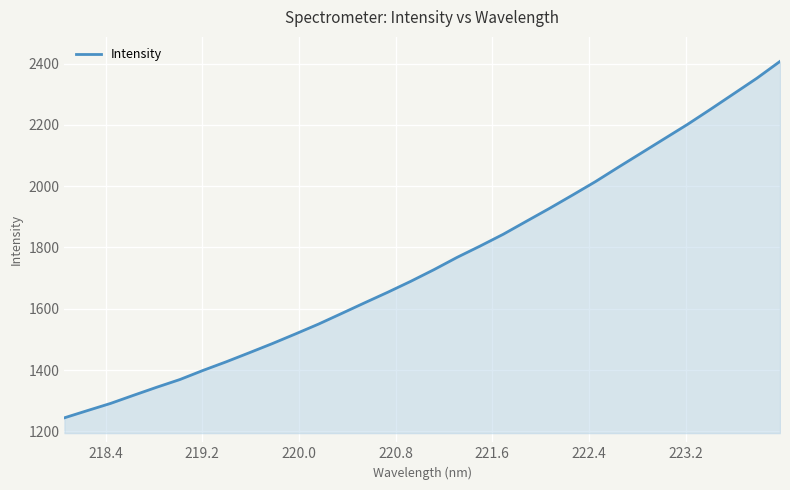

What is the minimum value shown in the chart?

1244.0